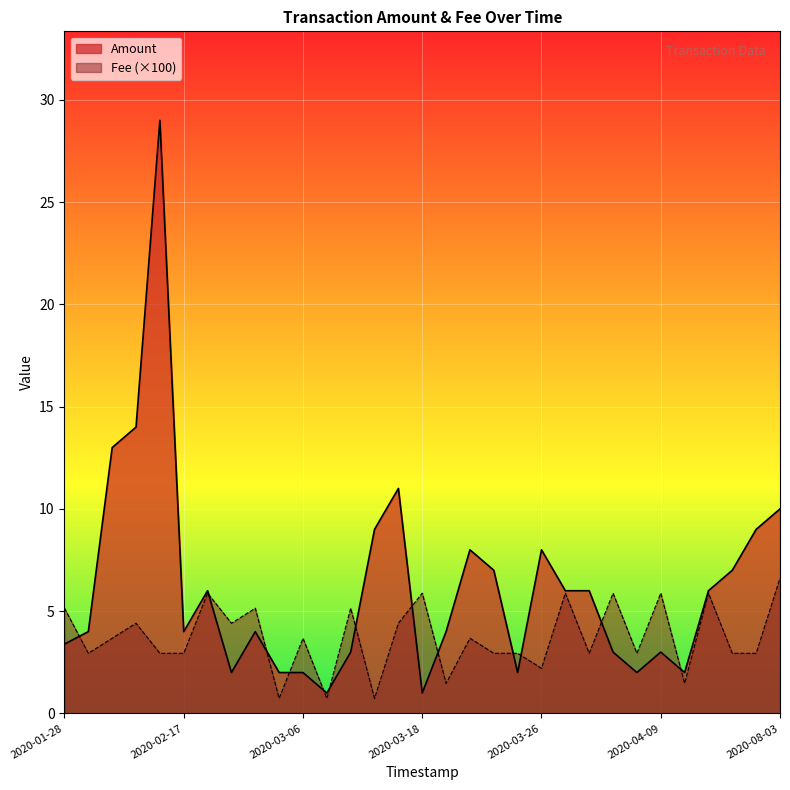

Rank the series by their maximum value, from lowest to highest.

Fee (×100), Amount